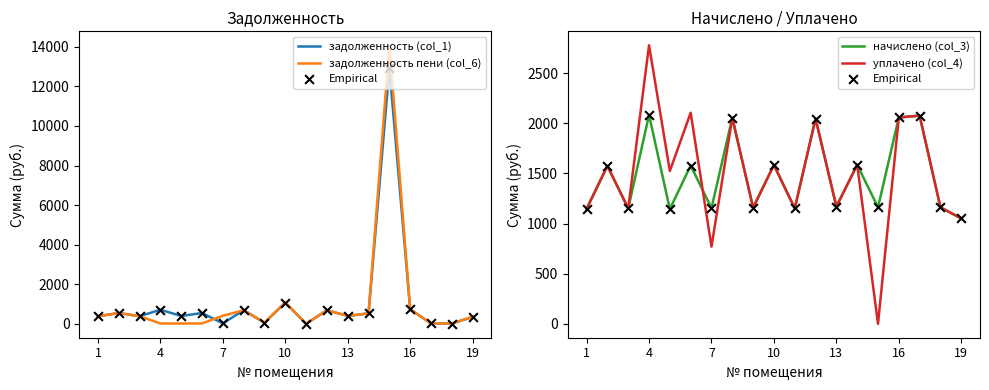

Which series has the widest spread of Y values?

задолженность пени (col_6)